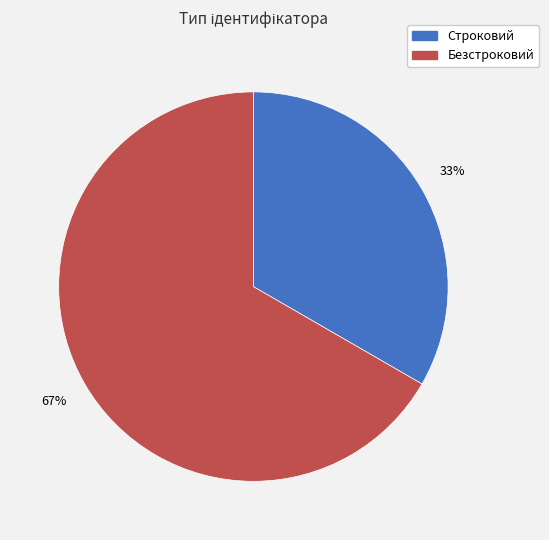

Which category has the smallest portion of the pie?

Строковий